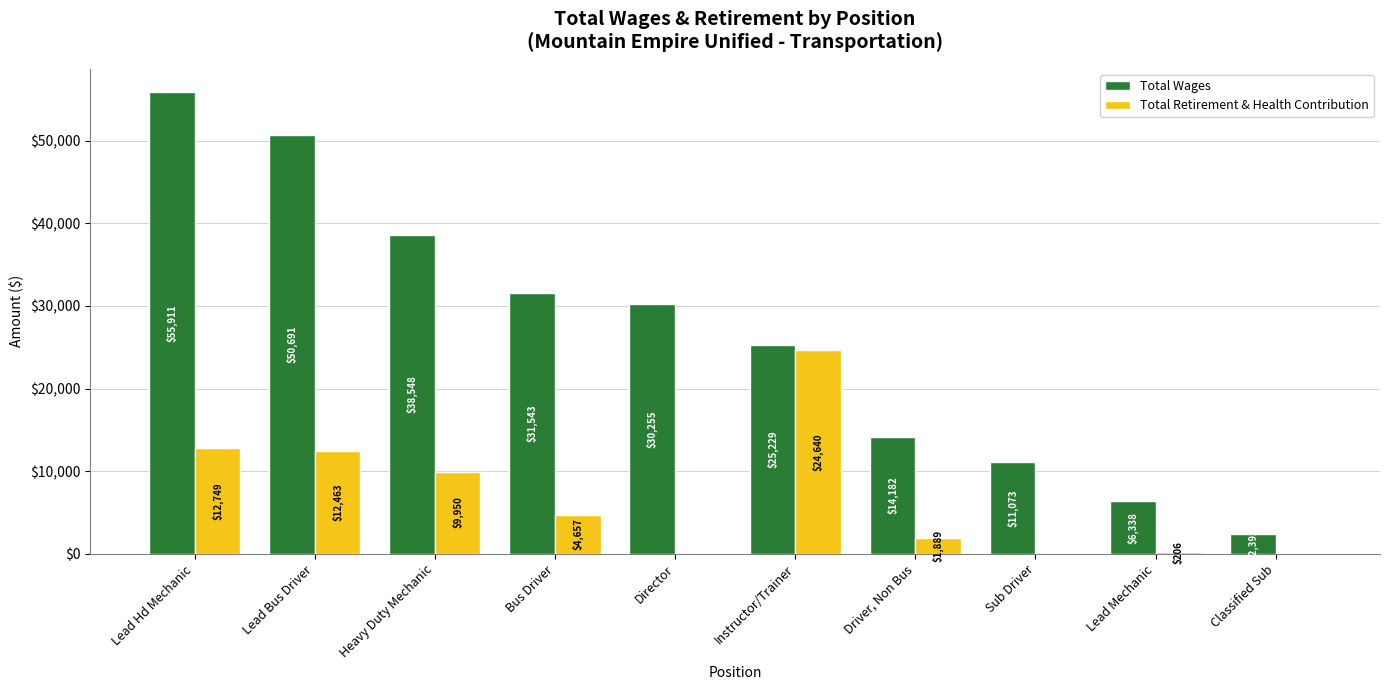

Which label corresponds to the largest value in the chart?

Lead Hd Mechanic